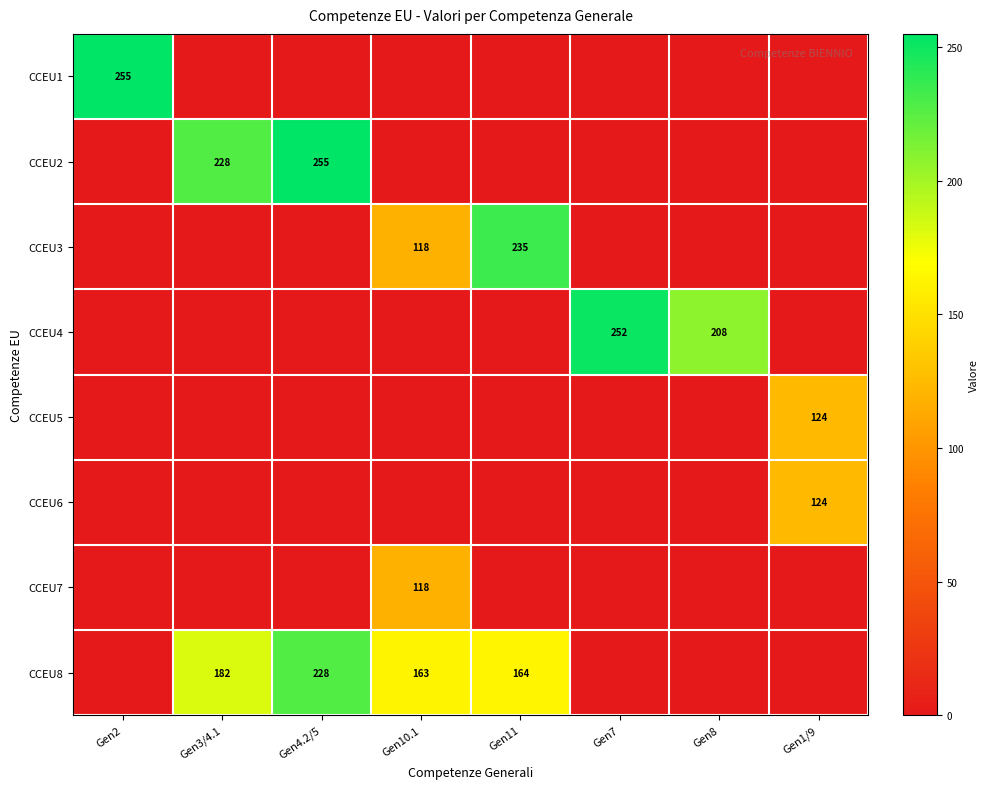

Is it true that CCEU3 equals 118 at Gen10.1?

True